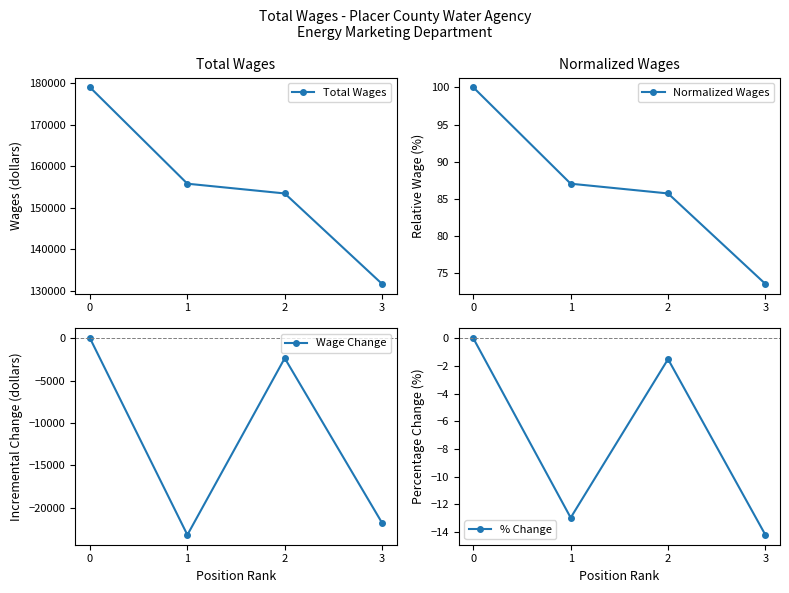

True or false: Total Wages has more than 1 points higher than both neighbors.

False